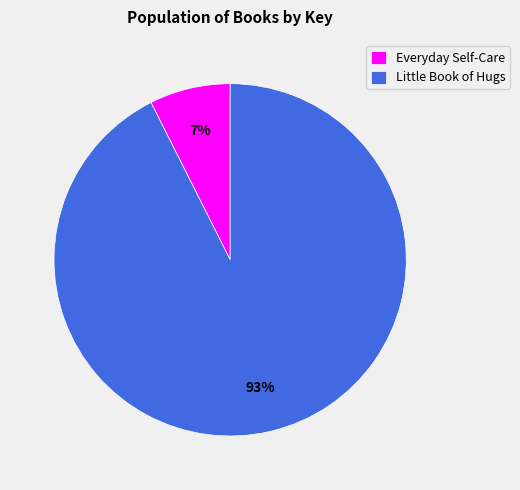

Count the number of slices in the pie.

2